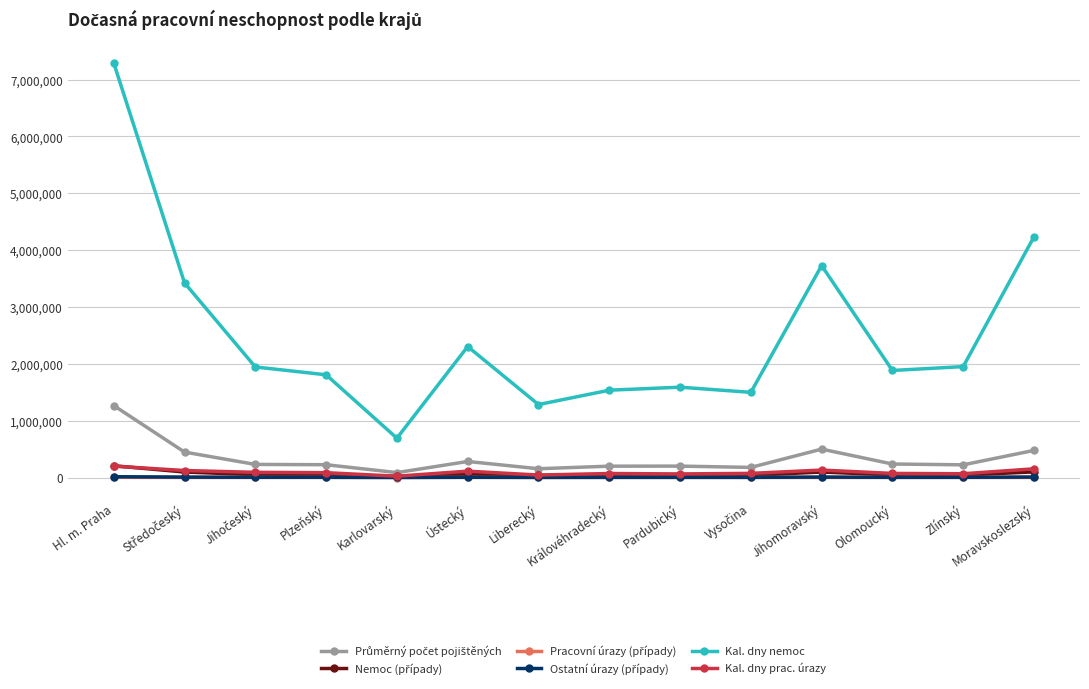

True or false: Kal. dny nemoc has a value of 1283646.0 at Liberecký.

True